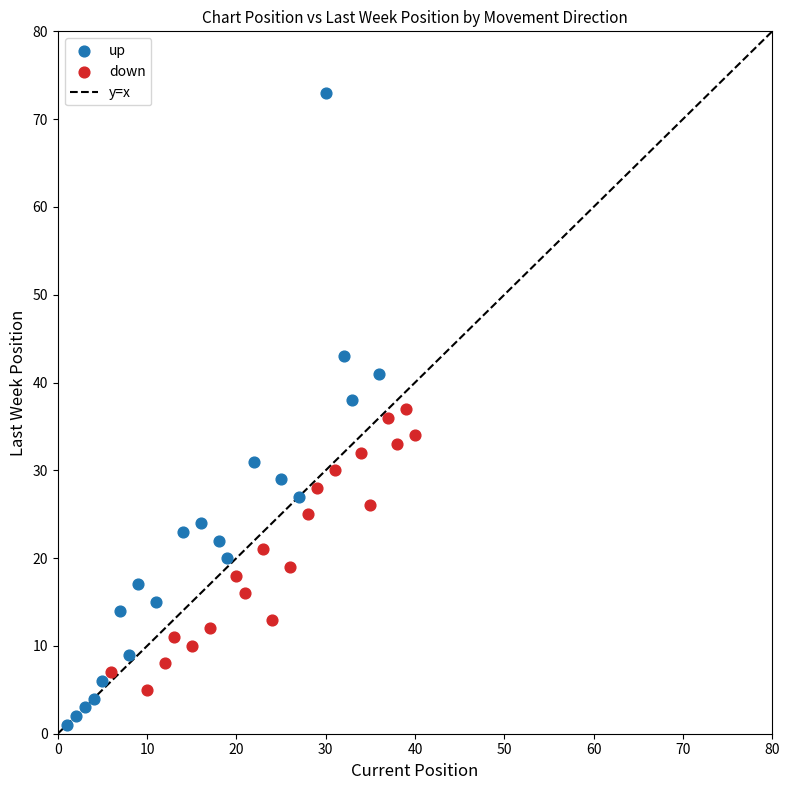

Which series has the widest spread of Y values?

up